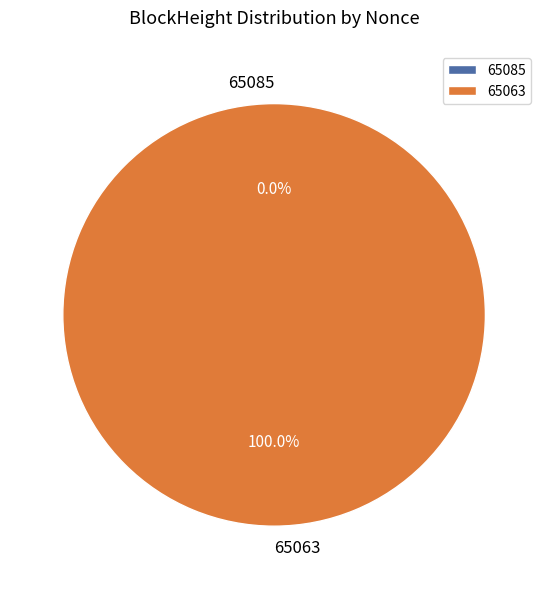

How many segments does this pie chart have?

2